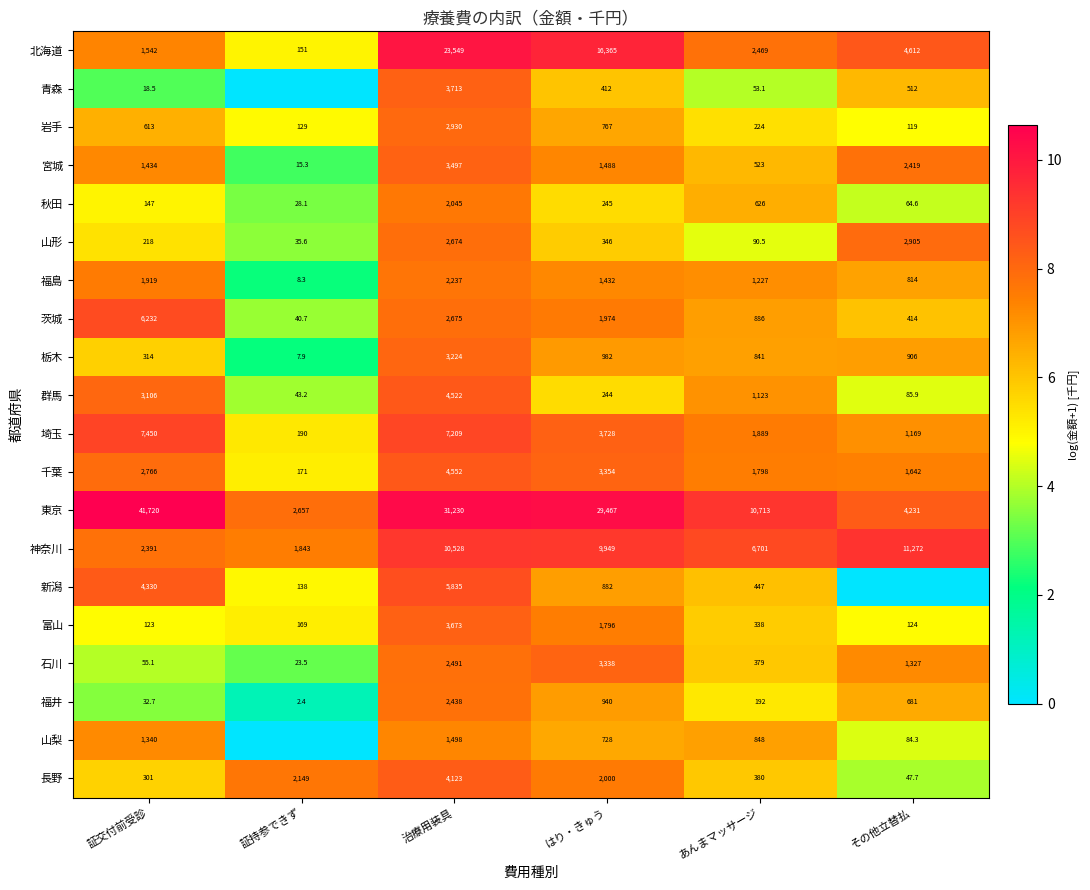

What is the difference between the maximum and minimum values in the 石川 series?

3314.5